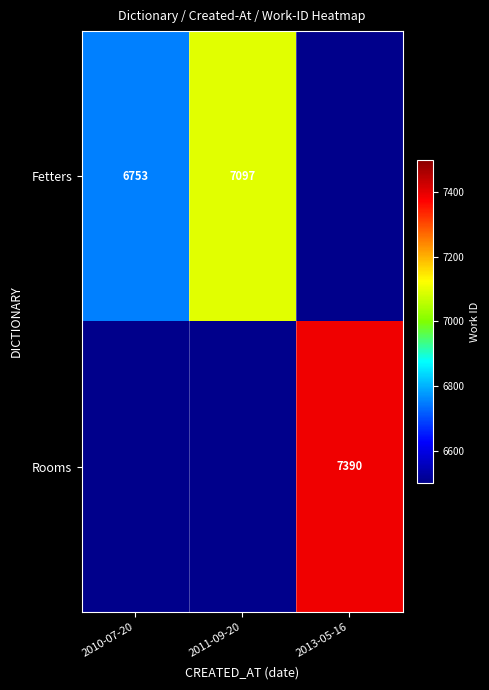

At which category is the sum across all series the highest?

2013-05-16